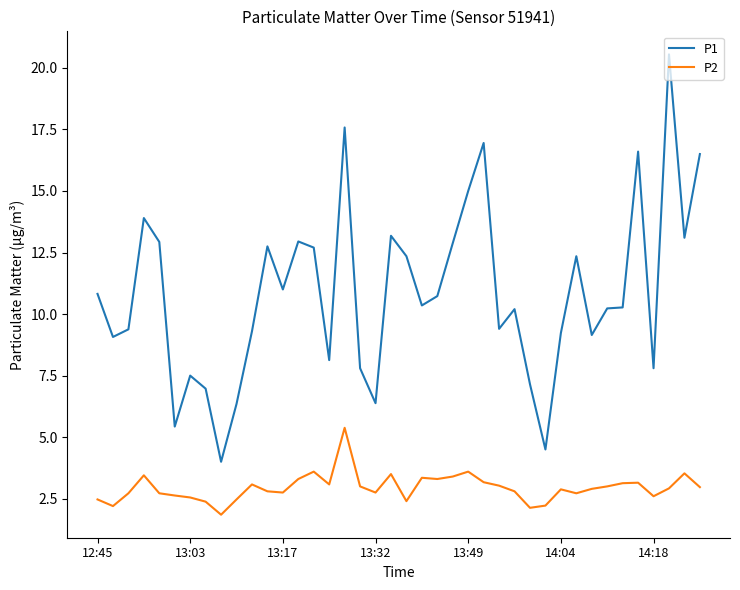

True or false: P2 and P1 cross at least once.

False